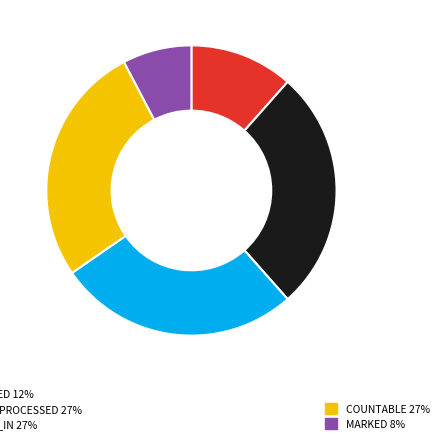

Is there a majority slice in this chart?

No